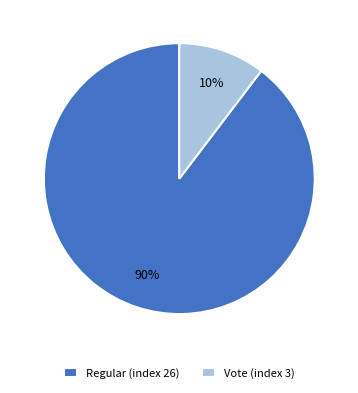

Combined, do Vote and Regular account for over 50%?

Yes